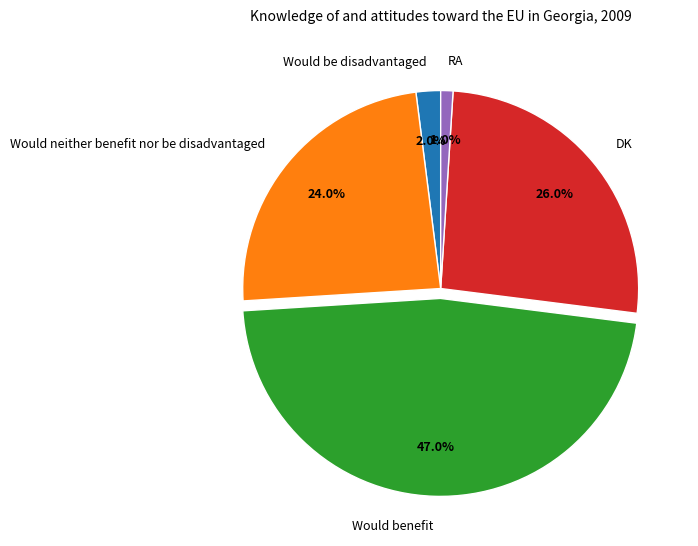

How much of the chart is everything except Would be disadvantaged?

98.0%